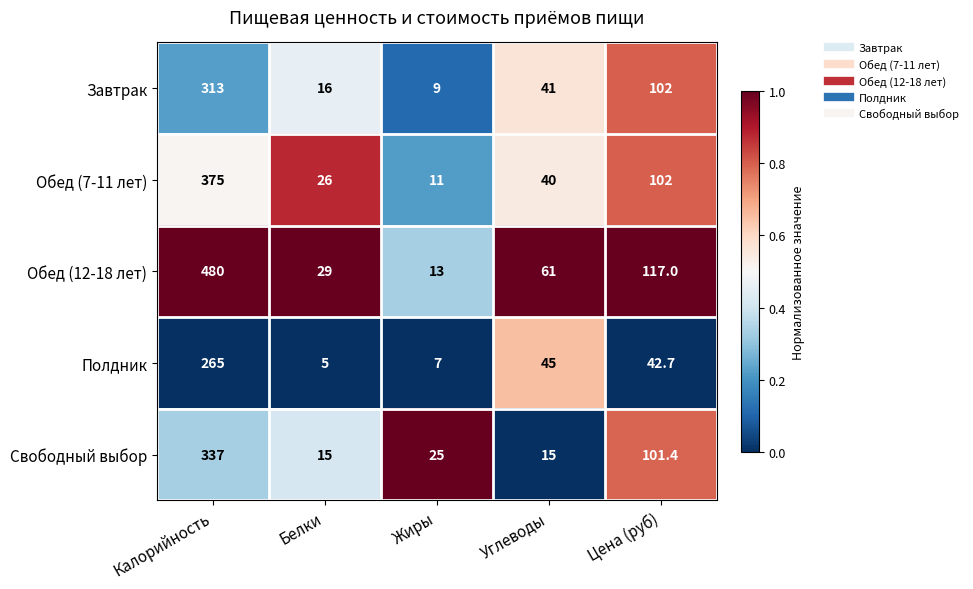

Is it true that Завтрак equals 16.0 at Белки?

True